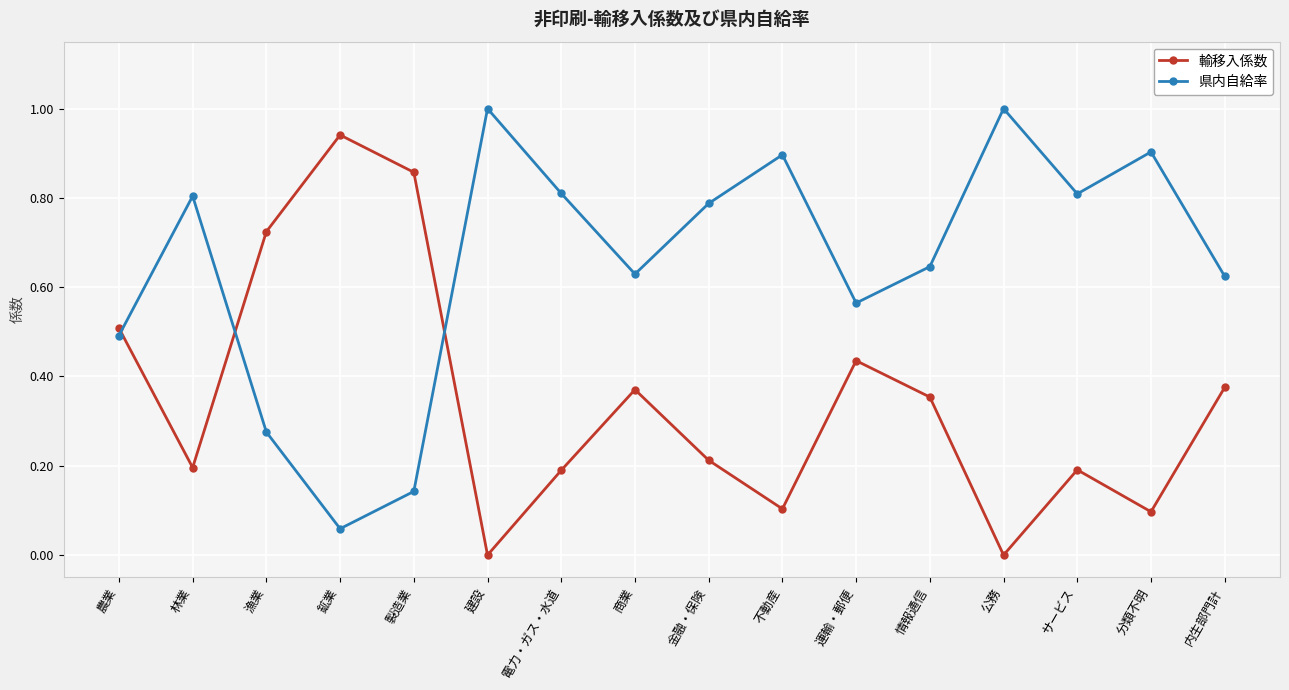

What is the highest value of the 県内自給率 series?

1.0